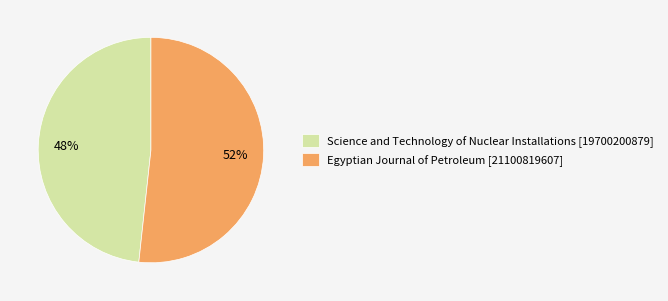

To the nearest percent, what is the average slice percentage?

50%